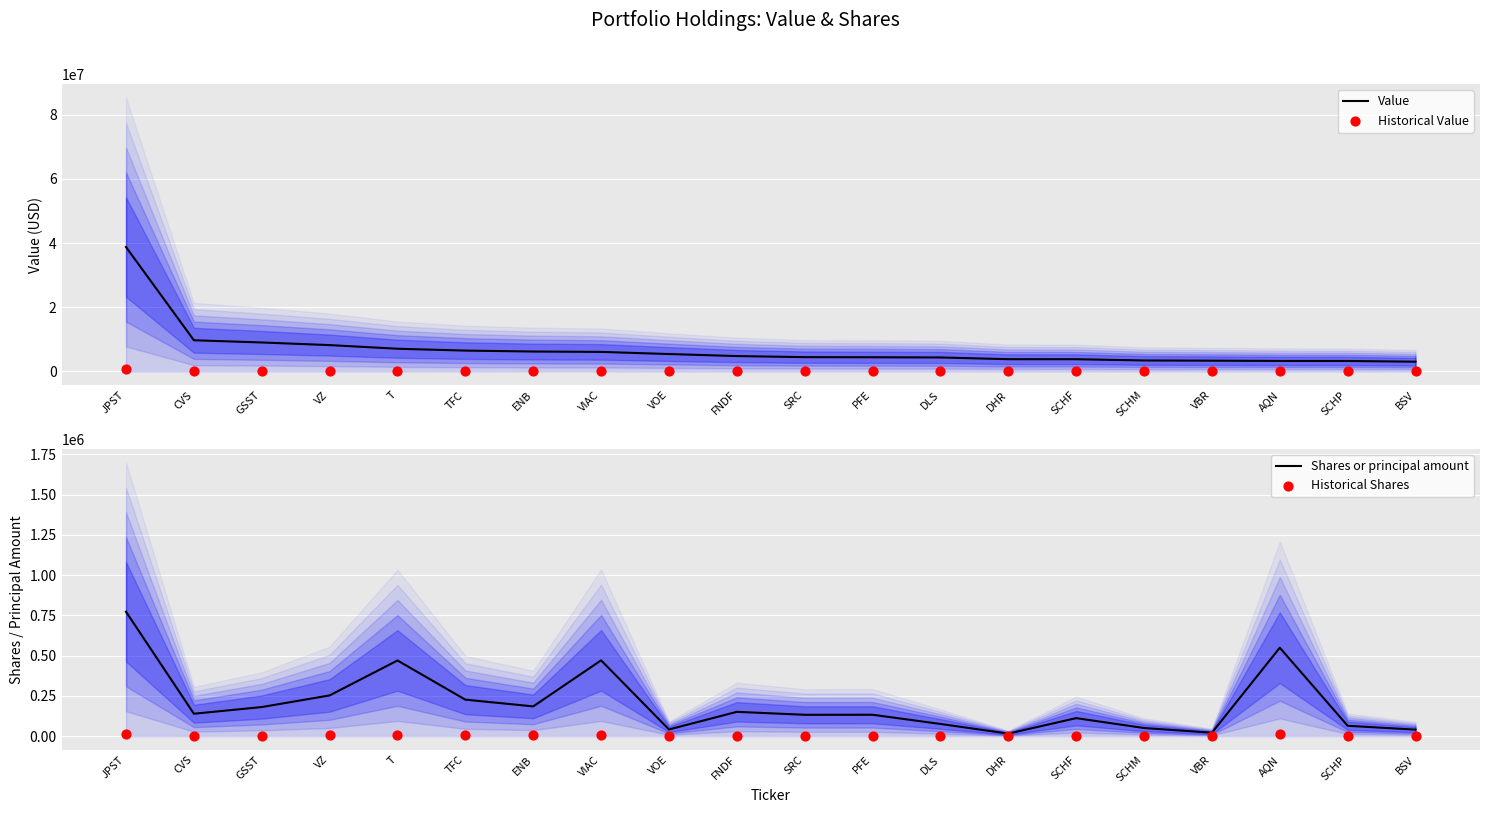

What is the total value across all series at BSV?

3117955.4